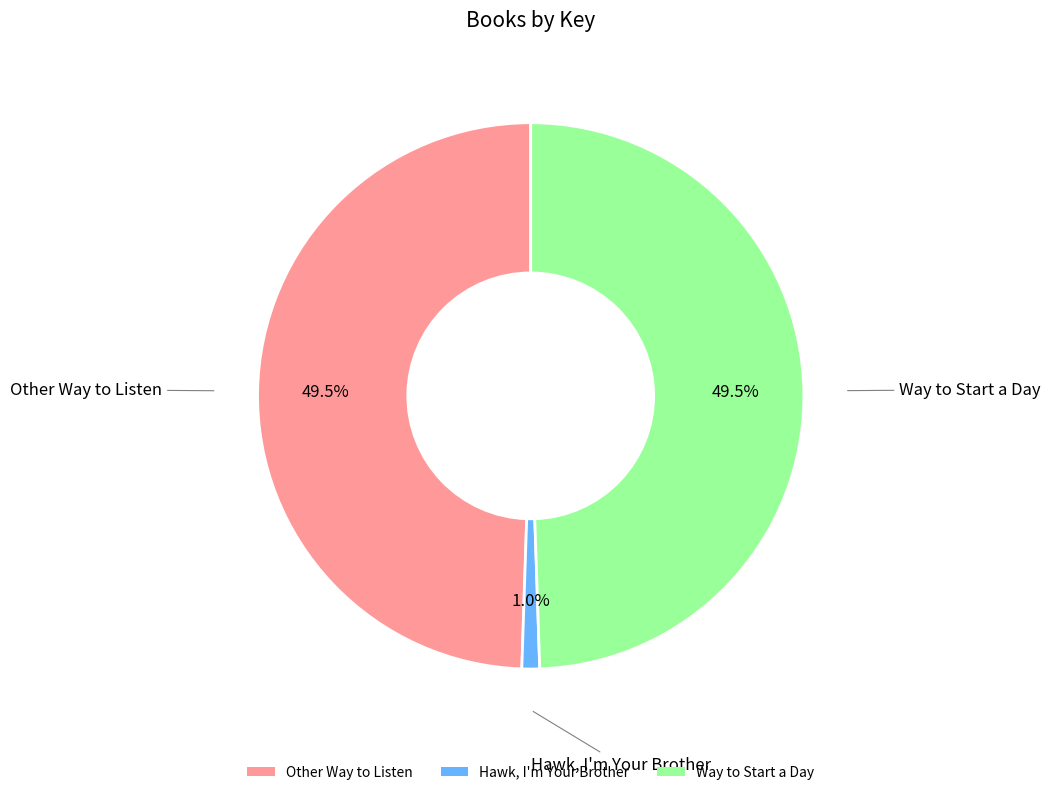

Is there any slice that represents more than half of the pie?

No